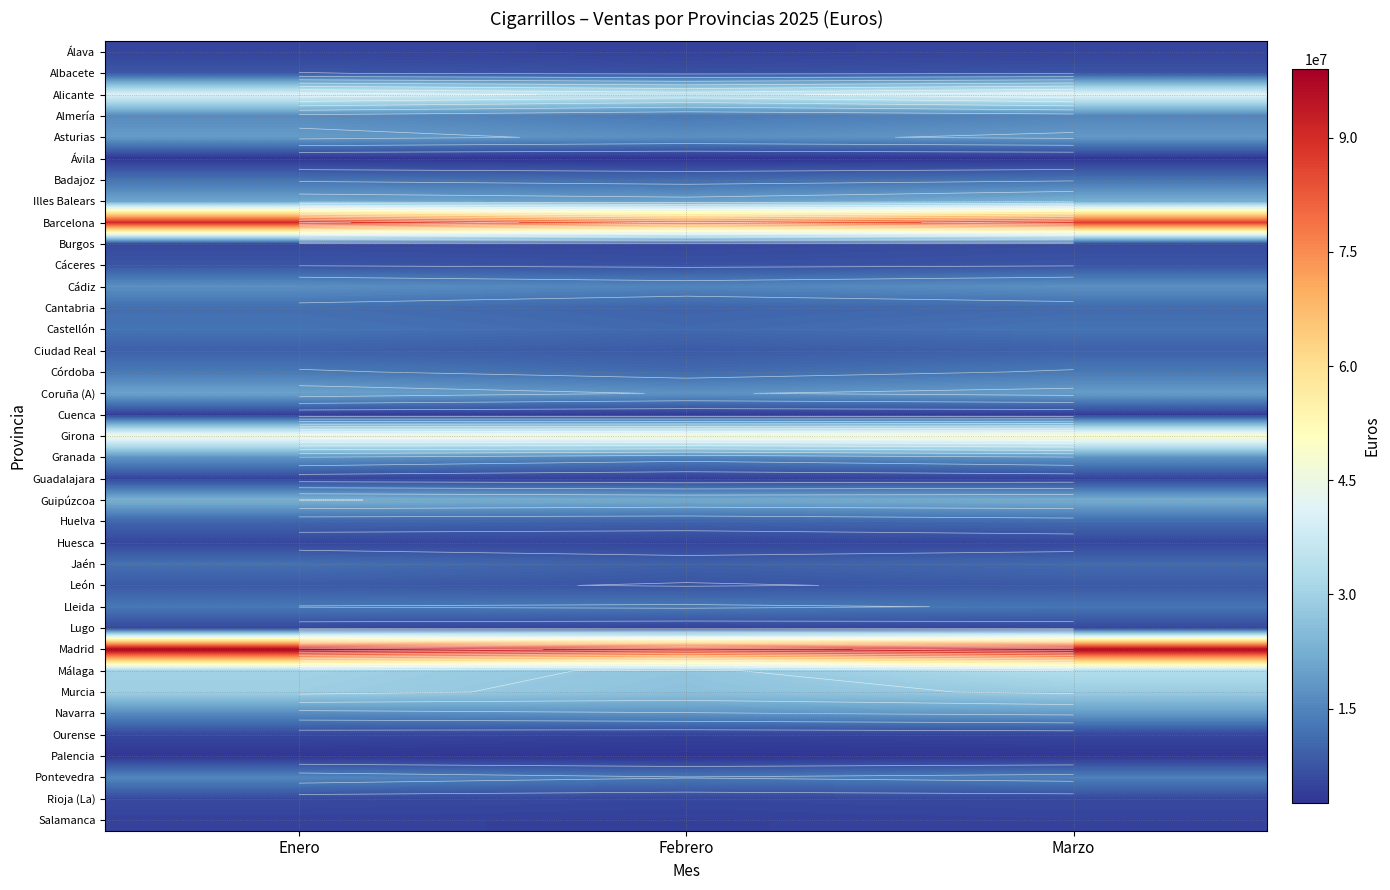

Which series has the largest range (max minus min)?

Barcelona